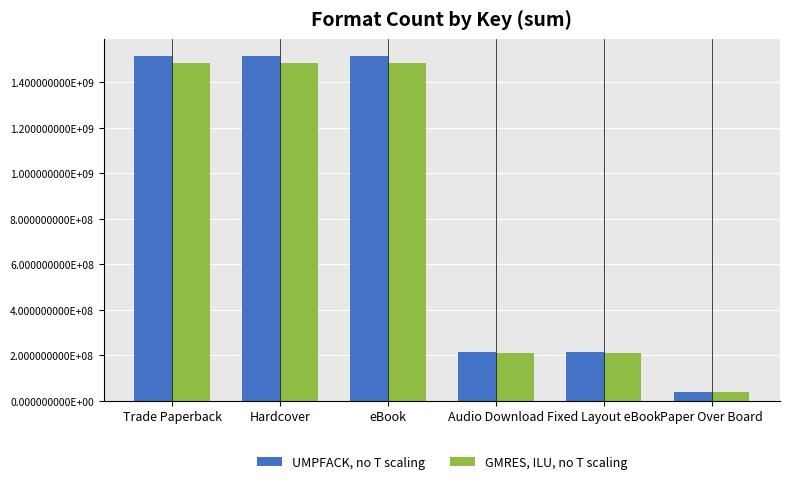

Are the bars horizontal?

No